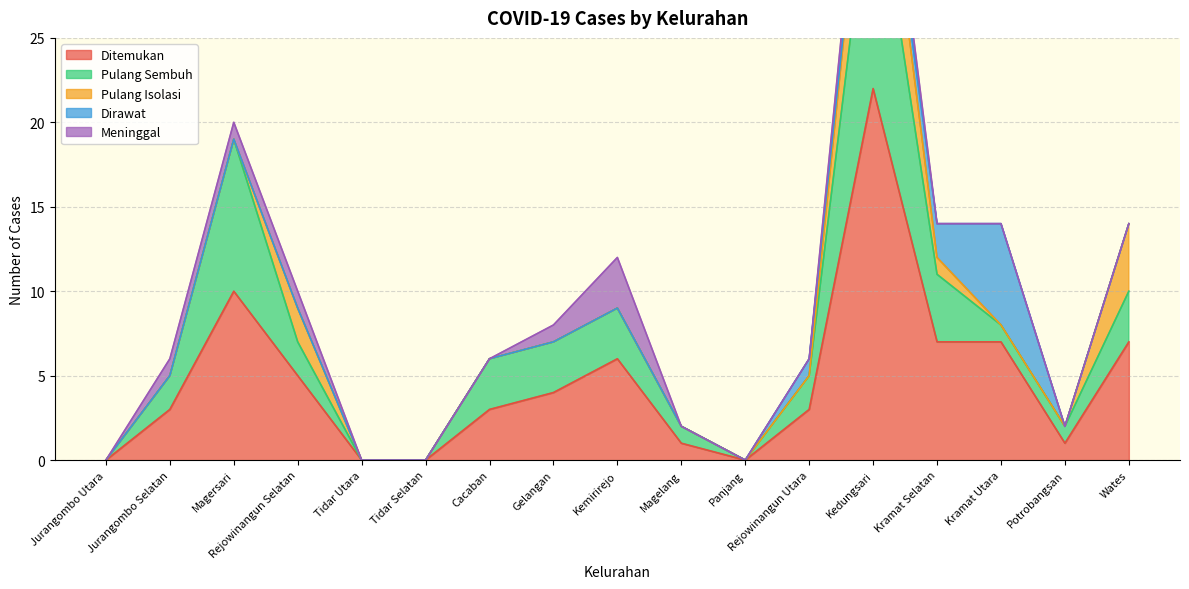

What position from the right is Wates?

1